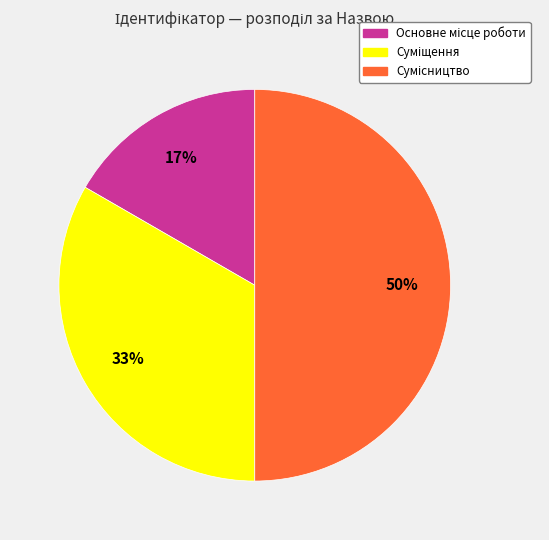

To the nearest percent, what is the difference between the largest and smallest slice percentages?

33%